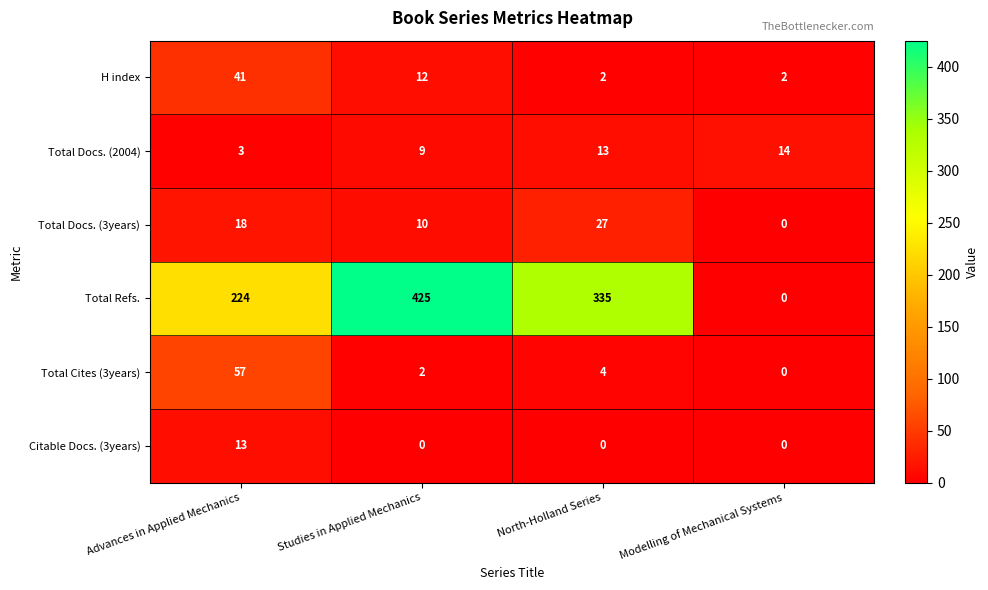

Reading left to right, what are all the values shown in this chart?

H index: Advances in Applied Mechanics=41	Studies in Applied Mechanics=12	North-Holland Series=2	Modelling of Mechanical Systems=2
Total Docs. (2004): Advances in Applied Mechanics=3	Studies in Applied Mechanics=9	North-Holland Series=13	Modelling of Mechanical Systems=14
Total Docs. (3years): Advances in Applied Mechanics=18	Studies in Applied Mechanics=10	North-Holland Series=27	Modelling of Mechanical Systems=0
Total Refs.: Advances in Applied Mechanics=224	Studies in Applied Mechanics=425	North-Holland Series=335	Modelling of Mechanical Systems=0
Total Cites (3years): Advances in Applied Mechanics=57	Studies in Applied Mechanics=2	North-Holland Series=4	Modelling of Mechanical Systems=0
Citable Docs. (3years): Advances in Applied Mechanics=13	Studies in Applied Mechanics=0	North-Holland Series=0	Modelling of Mechanical Systems=0